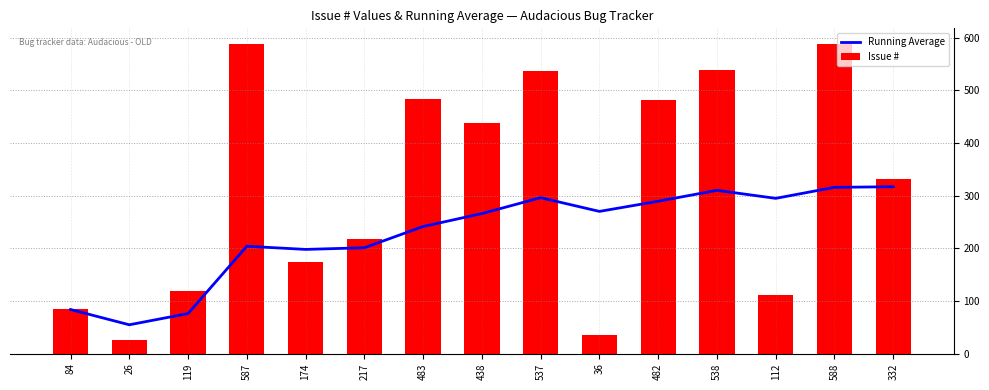

Which series has the widest spread of values?

Issue #